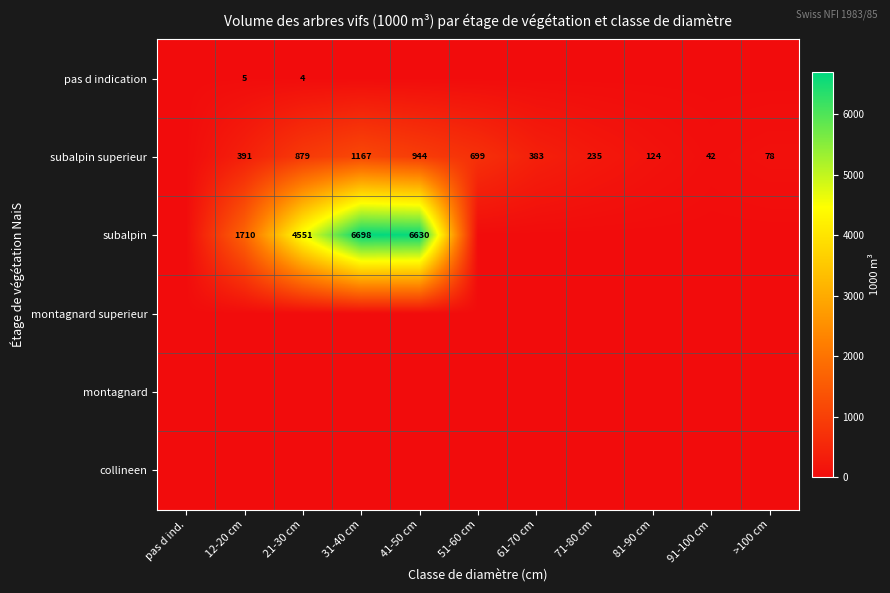

Is it true that subalpin equals 6698 at 31-40 cm?

True